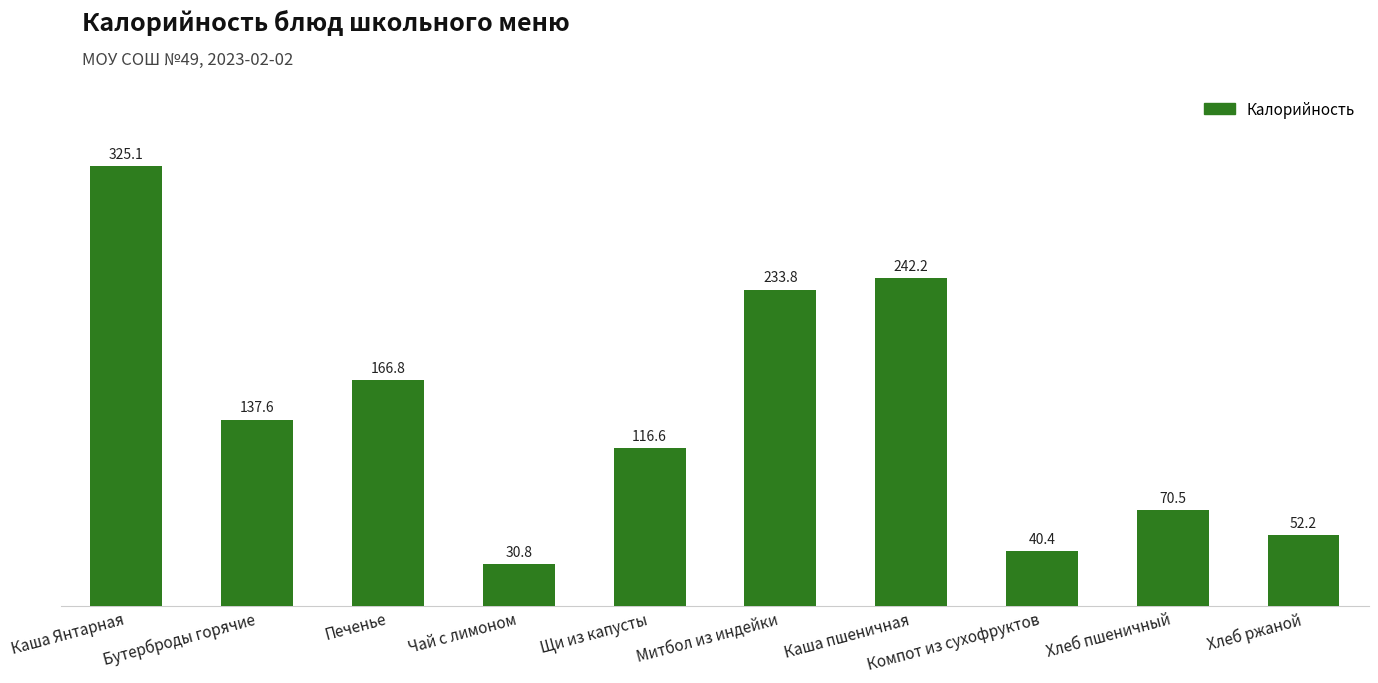

What is the difference between the maximum and minimum values?

294.2